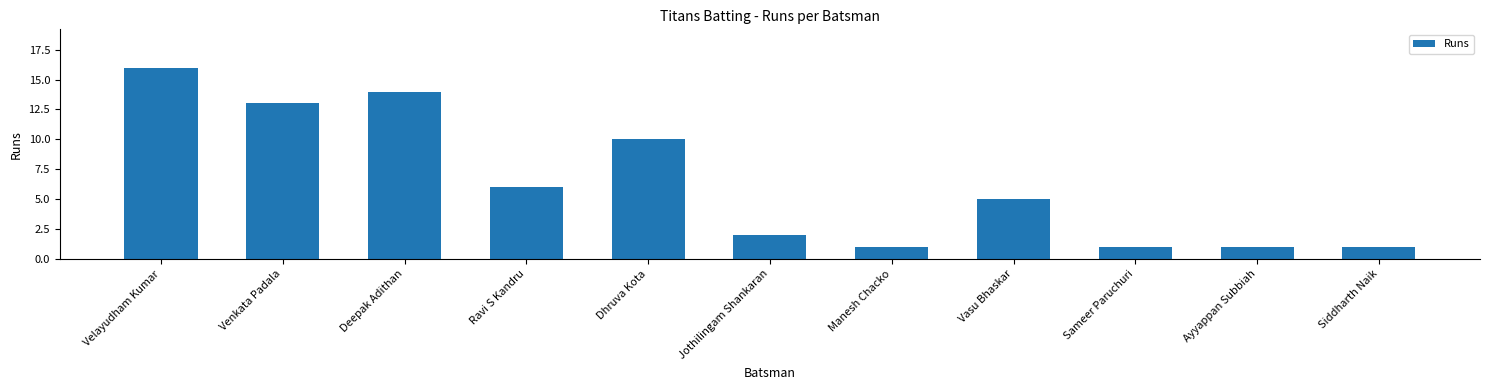

The chart shows a value of 10 at Ravi S Kandru. True or false?

False